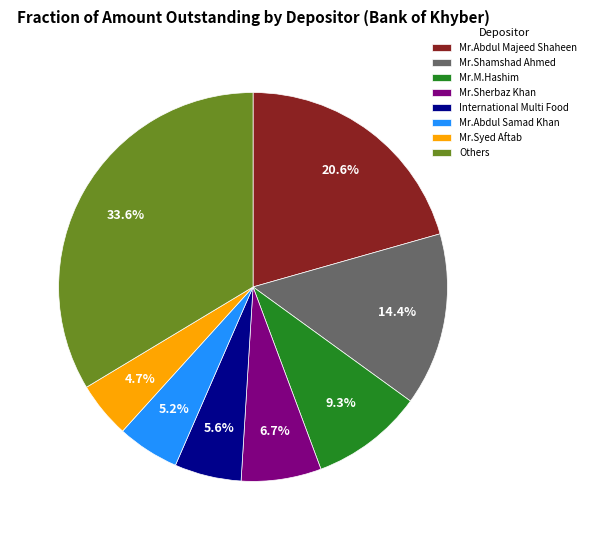

Combined, do International Multi Food and Mr.Abdul Samad Khan account for over 50%?

No